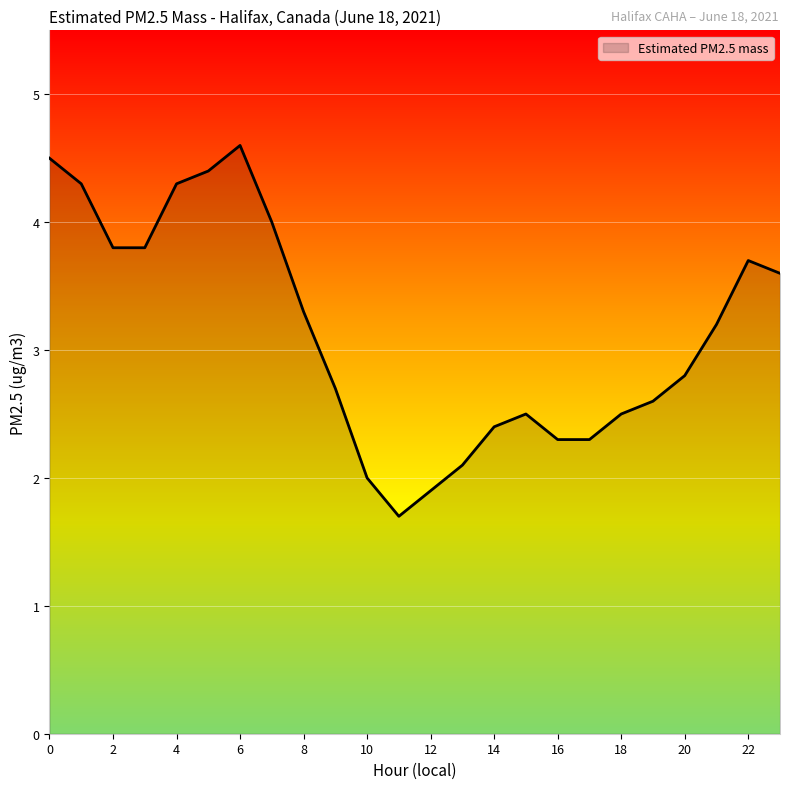

What is the maximum value shown in the chart?

4.6